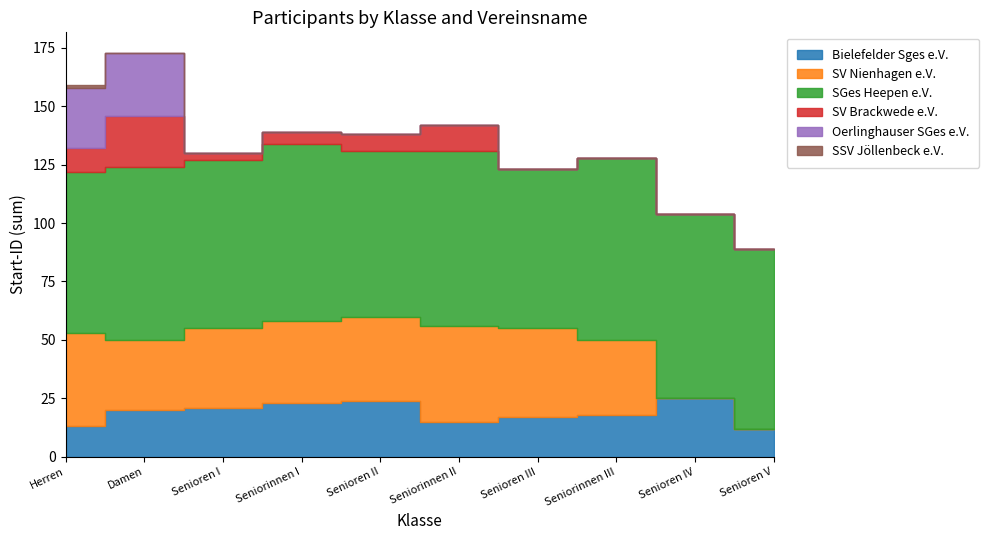

What are all the series names shown in the legend?

Bielefelder Sges e.V., SV Nienhagen e.V., SGes Heepen e.V., SV Brackwede e.V., Oerlinghauser SGes e.V., SSV Jöllenbeck e.V.